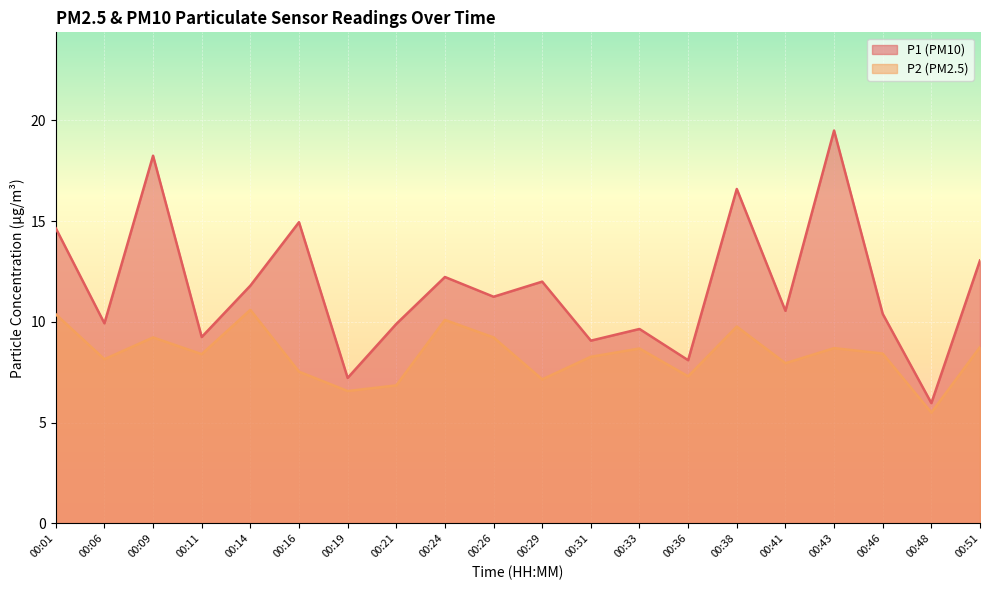

Which label corresponds to the largest value in the chart?

00:43